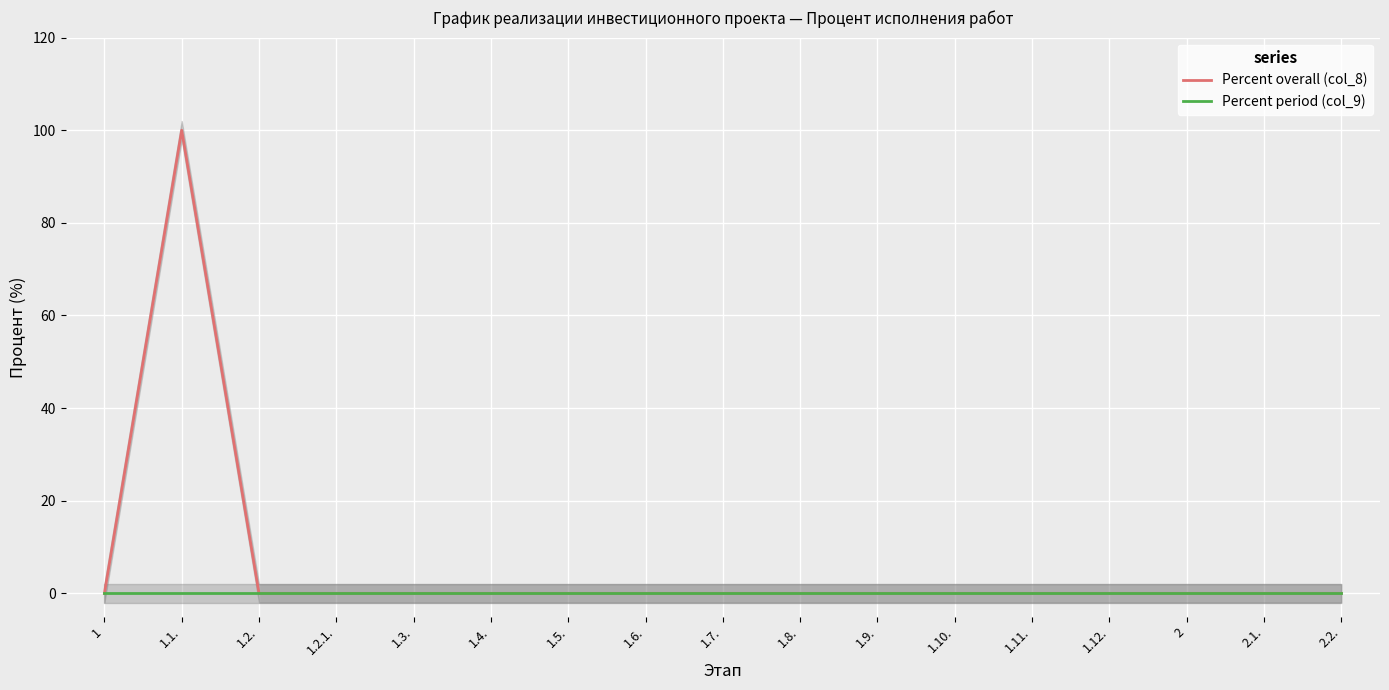

How many data points does each series have?

17